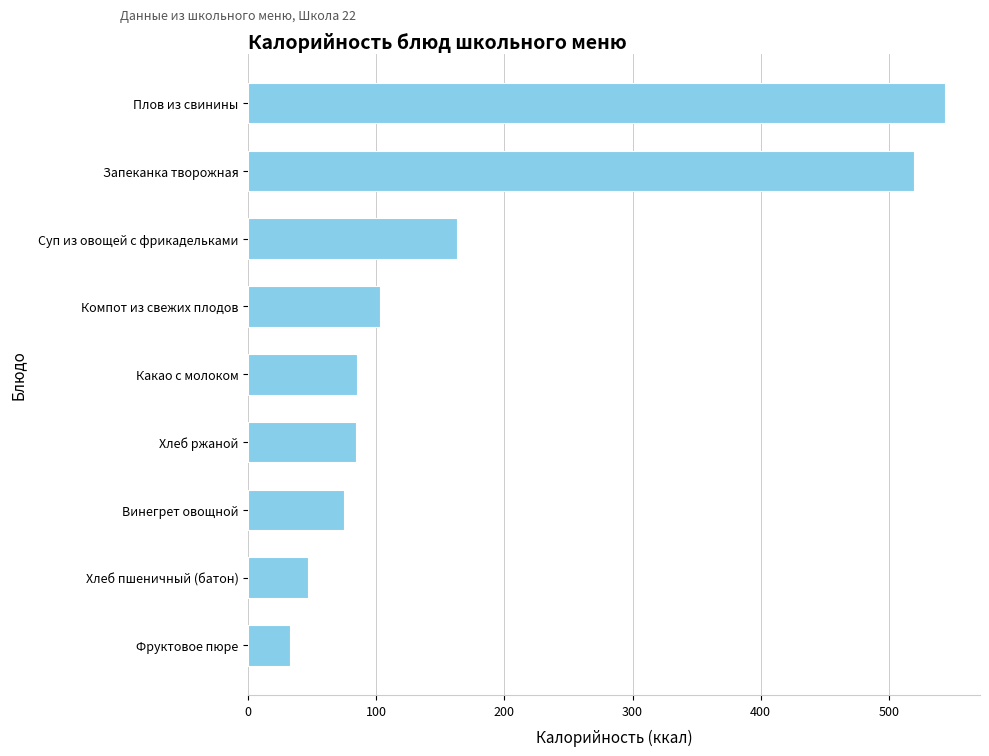

What is the value of the 9th bar from the top?

32.4